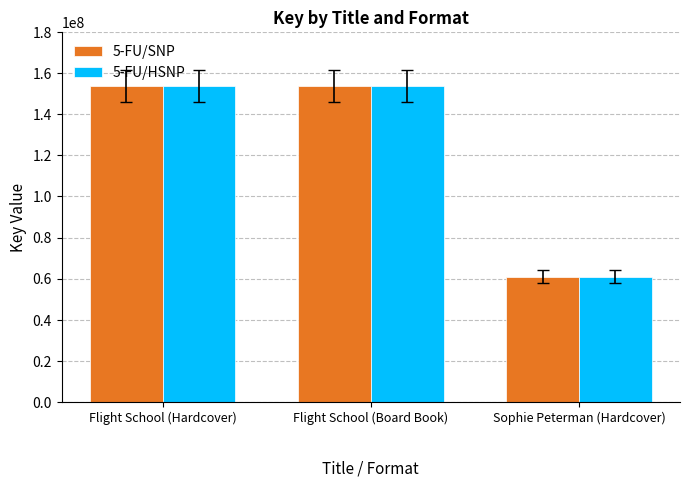

How many values in the 5-FU/SNP series are below 153896366?

1